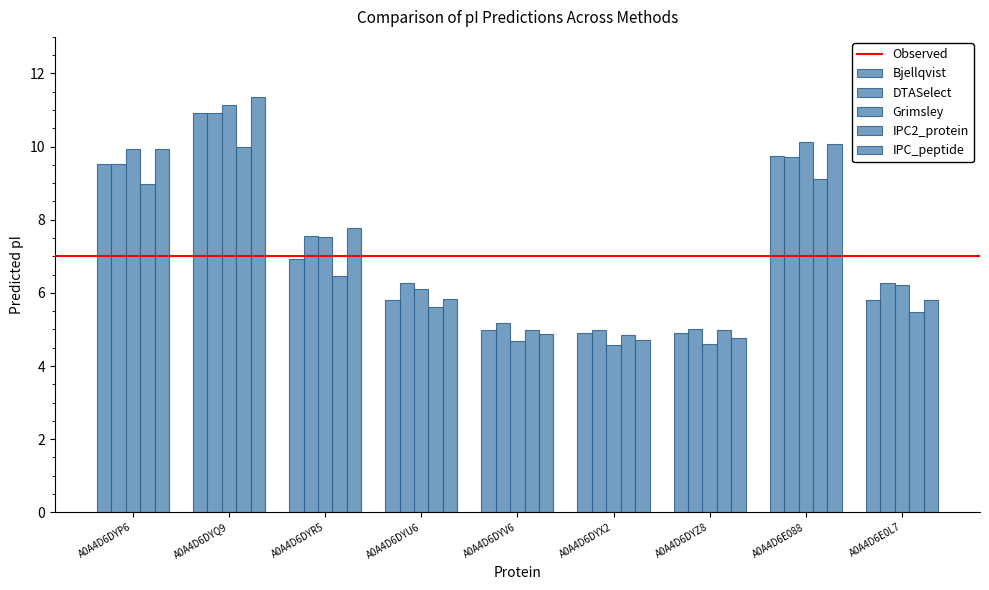

How many bars are there in total?

45